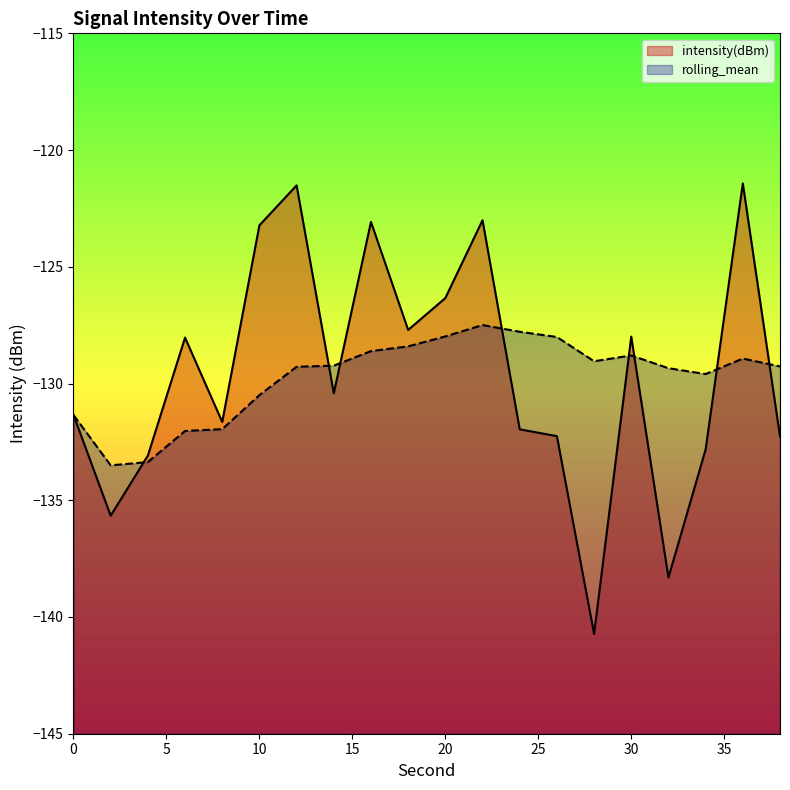

What is the difference between the second highest and minimum values in the intensity(dBm) series?

19.2